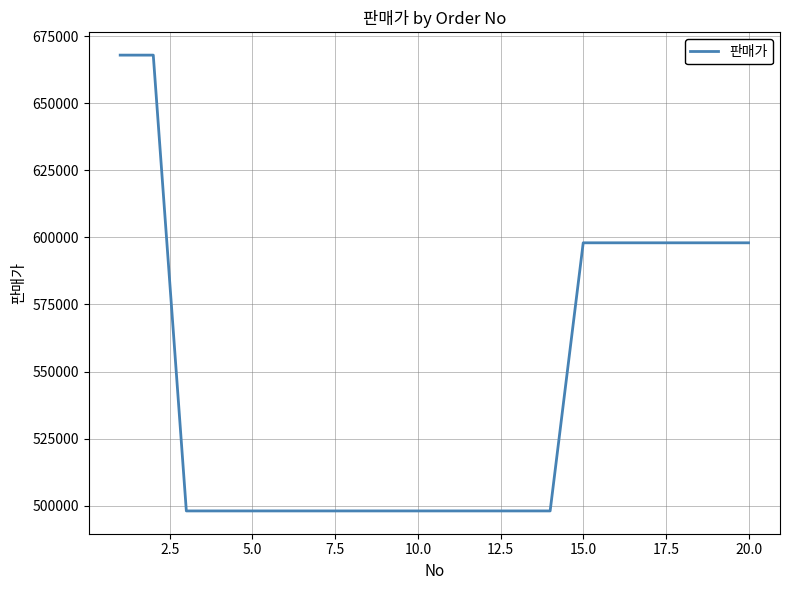

What is the difference between the maximum and minimum values?

170000